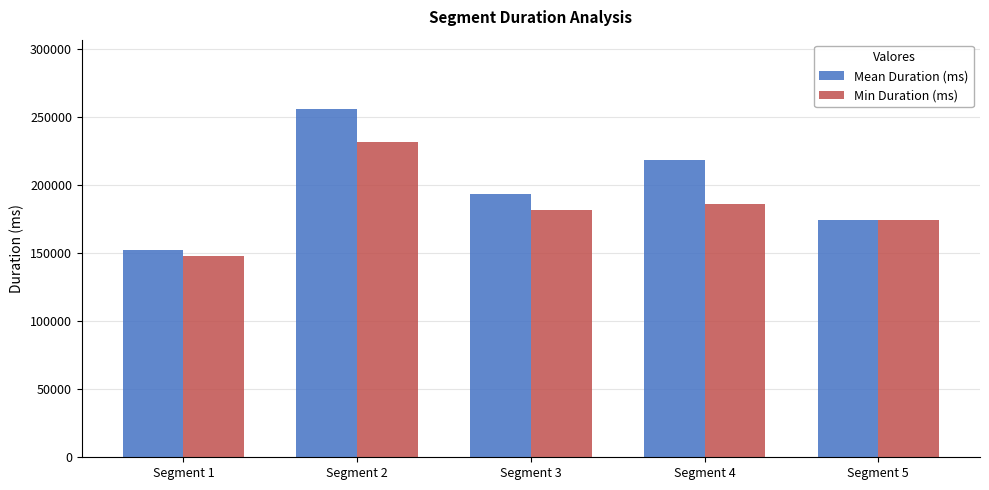

What is the spread (max minus min) of values at Segment 4?

32052